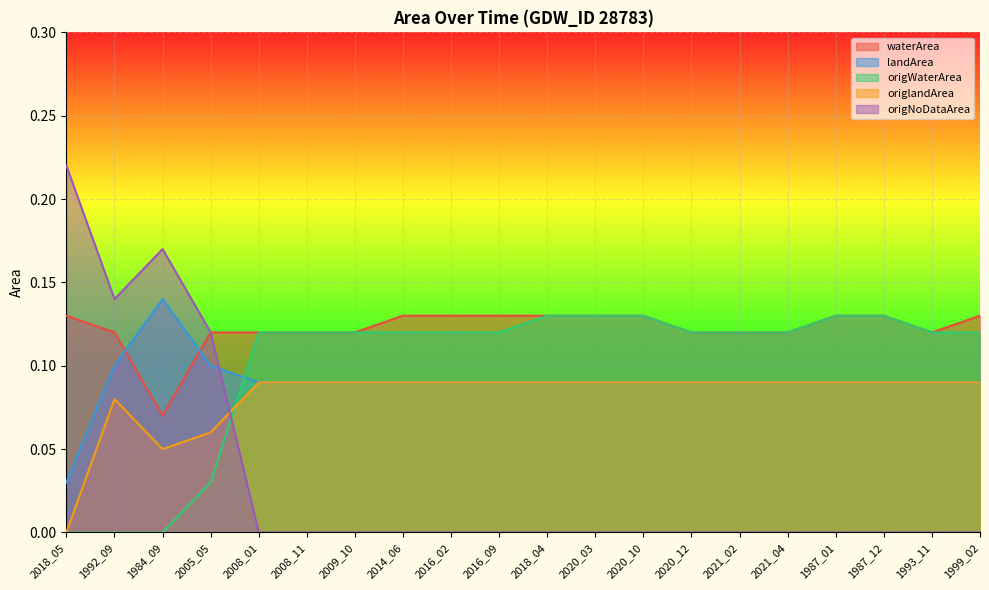

Reading right to left, list all the values displayed in this chart.

waterArea: 0.1	0.1	0.1	0.1	0.1	0.1	0.1	0.1	0.1	0.1	0.1	0.1	0.1	0.1	0.1	0.1	0.1	0.1	0.1	0.1
landArea: 0.1	0.1	0.1	0.1	0.1	0.1	0.1	0.1	0.1	0.1	0.1	0.1	0.1	0.1	0.1	0.1	0.1	0.1	0.1	0.0
origWaterArea: 0.1	0.1	0.1	0.1	0.1	0.1	0.1	0.1	0.1	0.1	0.1	0.1	0.1	0.1	0.1	0.1	0.0	0.0	0.0	0.0
origlandArea: 0.1	0.1	0.1	0.1	0.1	0.1	0.1	0.1	0.1	0.1	0.1	0.1	0.1	0.1	0.1	0.1	0.1	0.1	0.1	0.0
origNoDataArea: 0.0	0.0	0.0	0.0	0.0	0.0	0.0	0.0	0.0	0.0	0.0	0.0	0.0	0.0	0.0	0.0	0.1	0.2	0.1	0.2